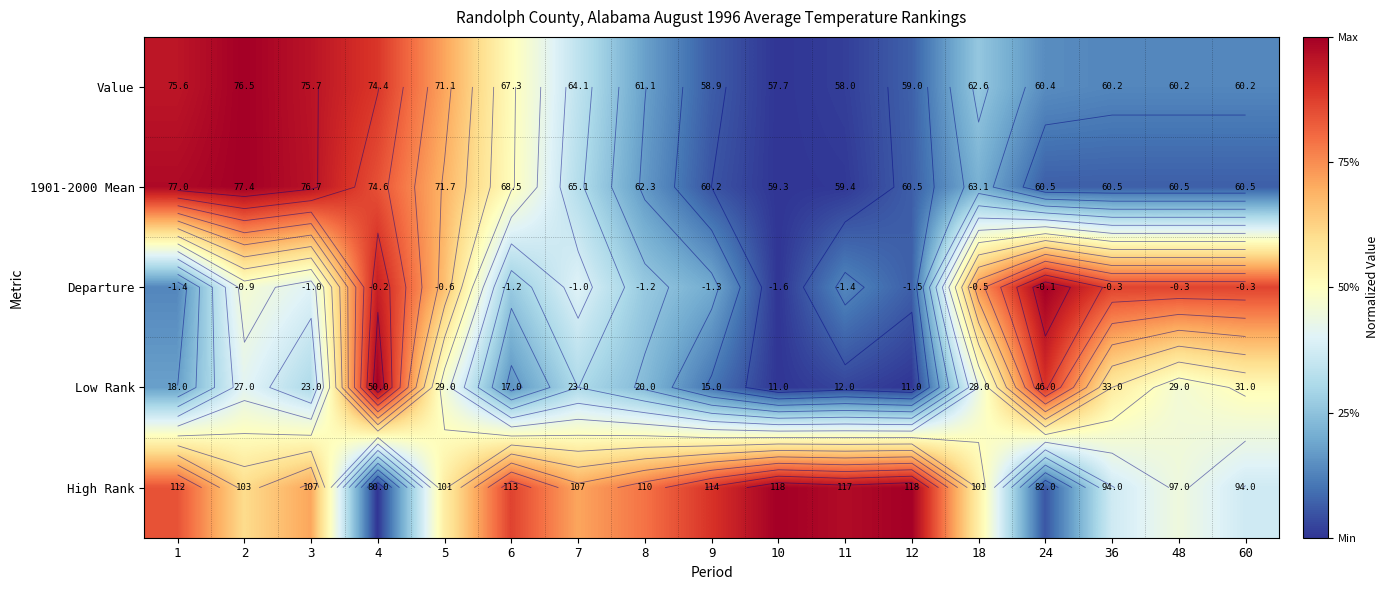

Which has a higher value, 3 or 2?

2